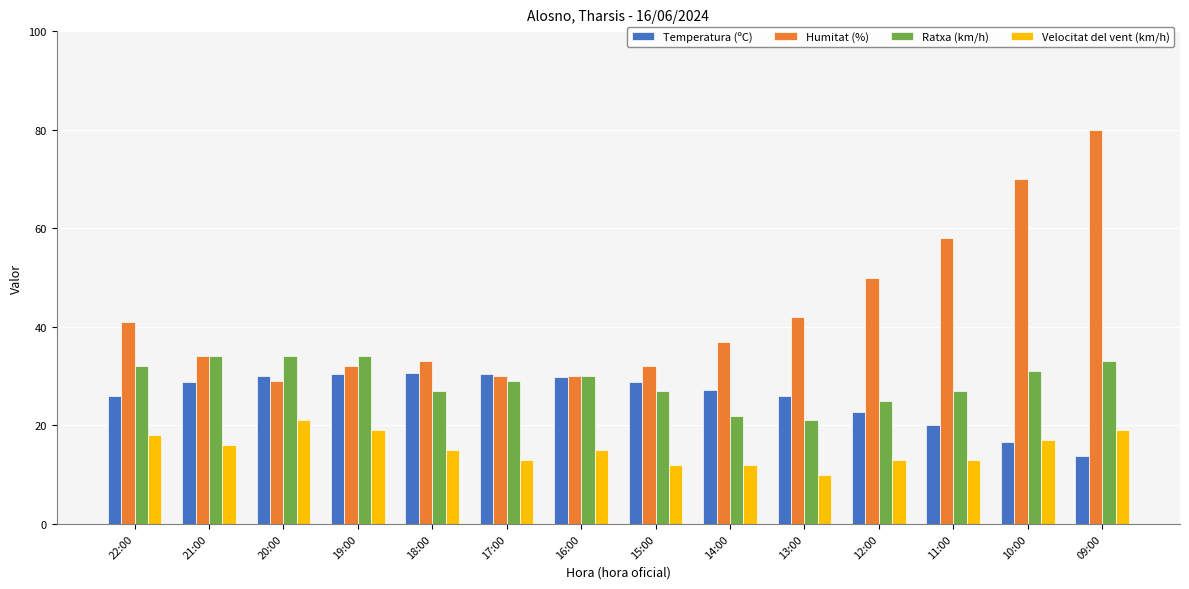

What is the difference between the second highest and second lowest values in the Humitat (%) series?

40.0